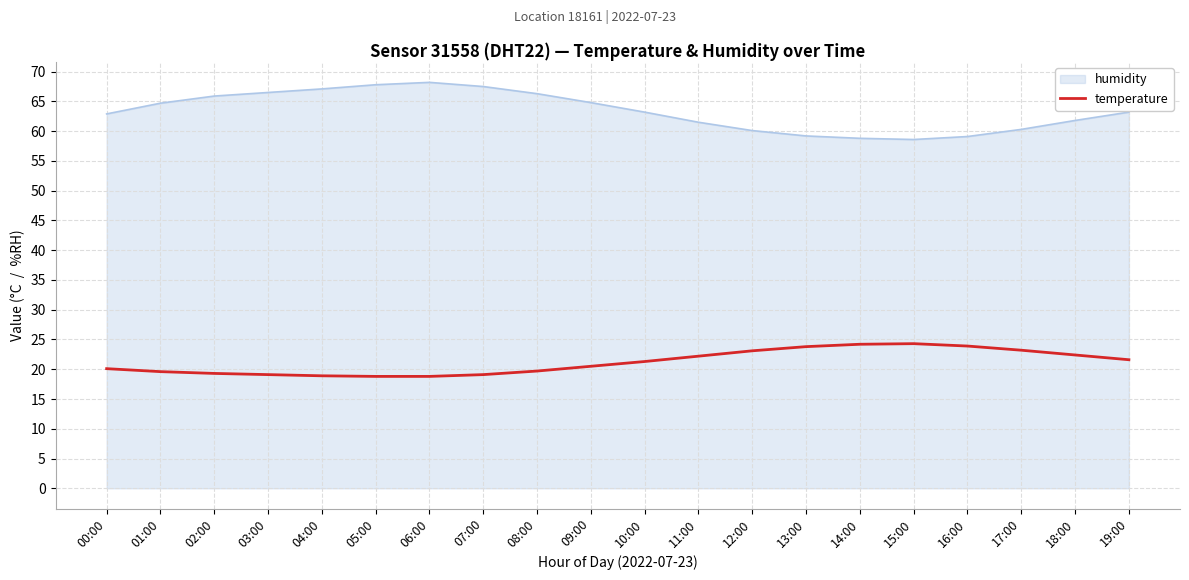

What is the spread (max minus min) of values at 02:00?

46.6